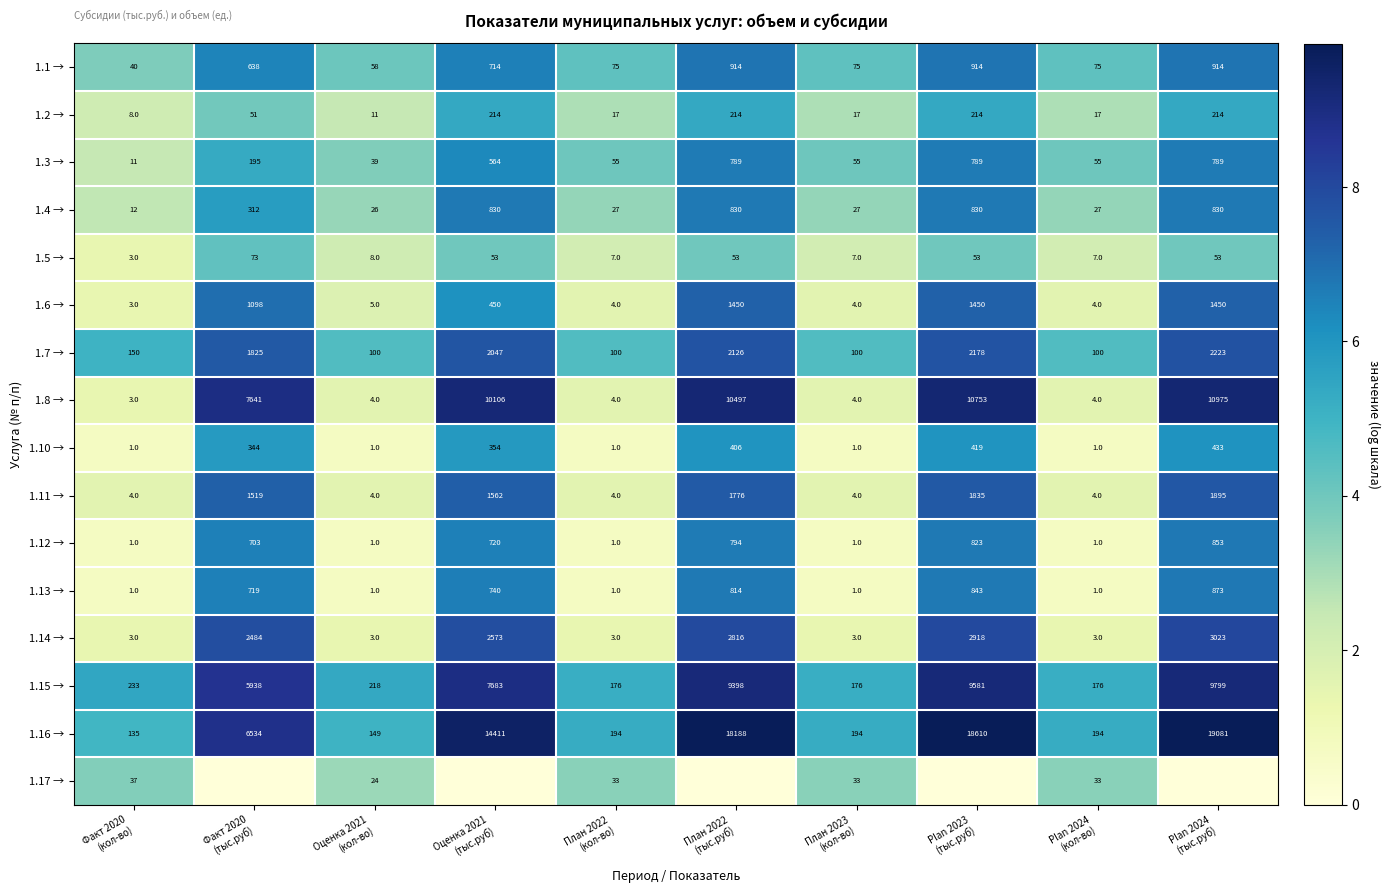

How many distinct data groups are displayed?

16